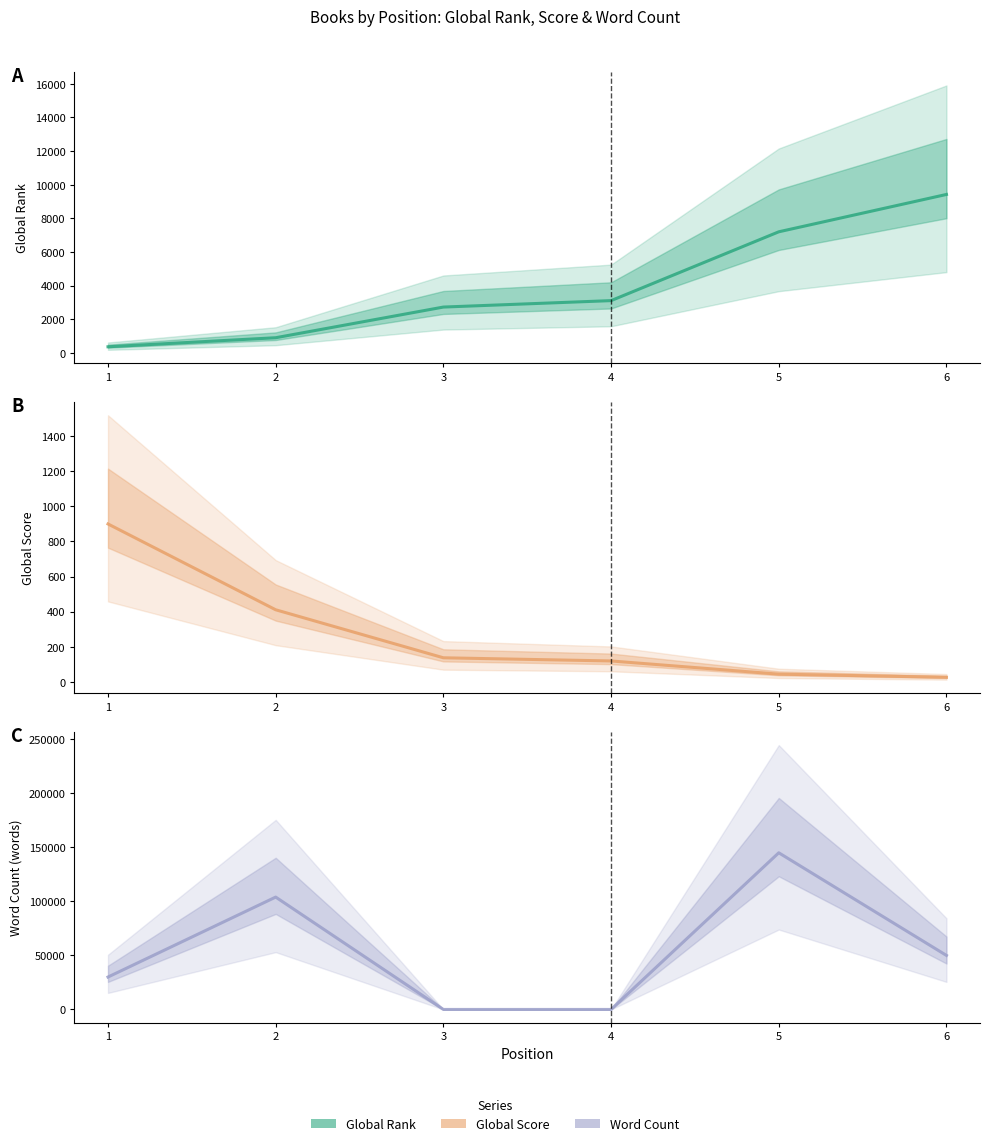

Is it true that Global Rank equals 2730 at 3?

True